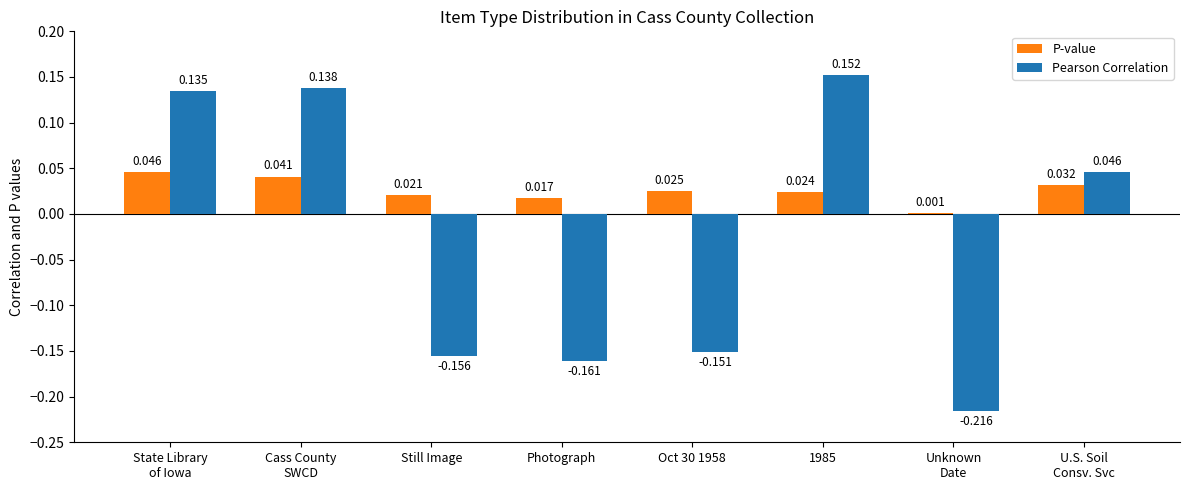

How many groups of bars are there?

8